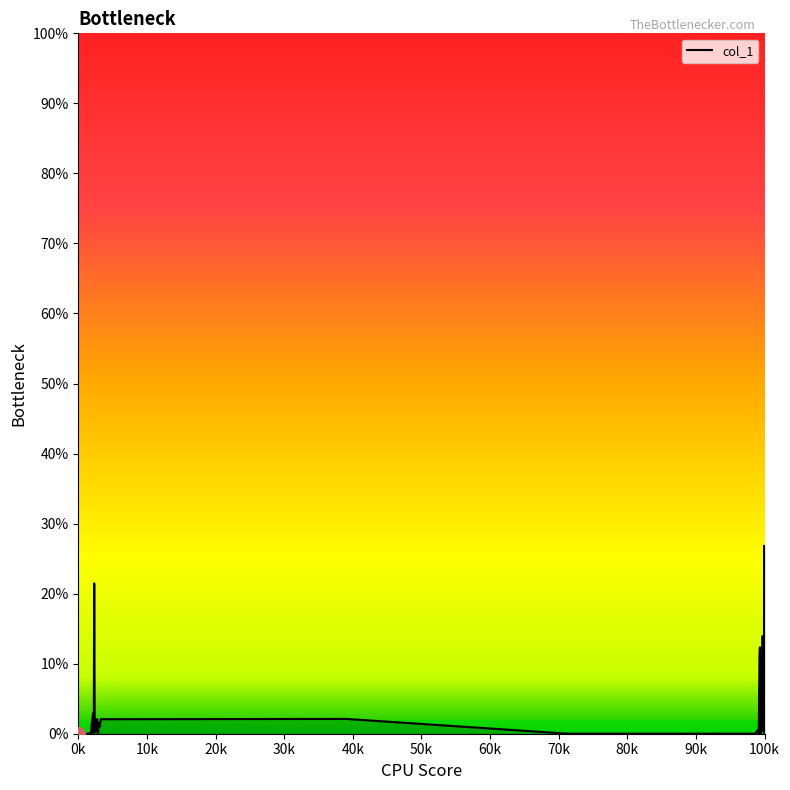

What is the greatest value displayed?

26.8